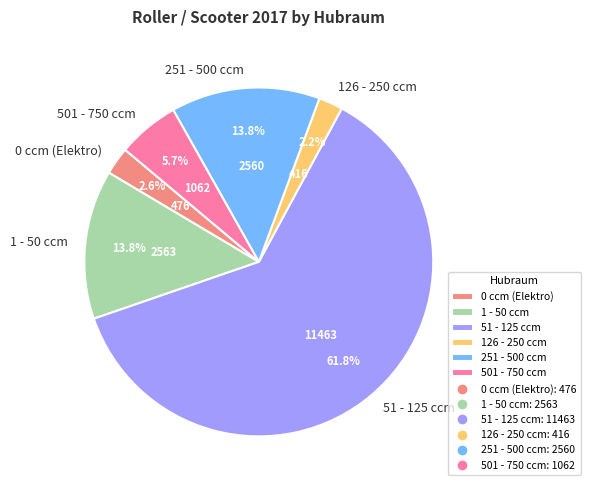

Which slice is the largest?

51 - 125 ccm